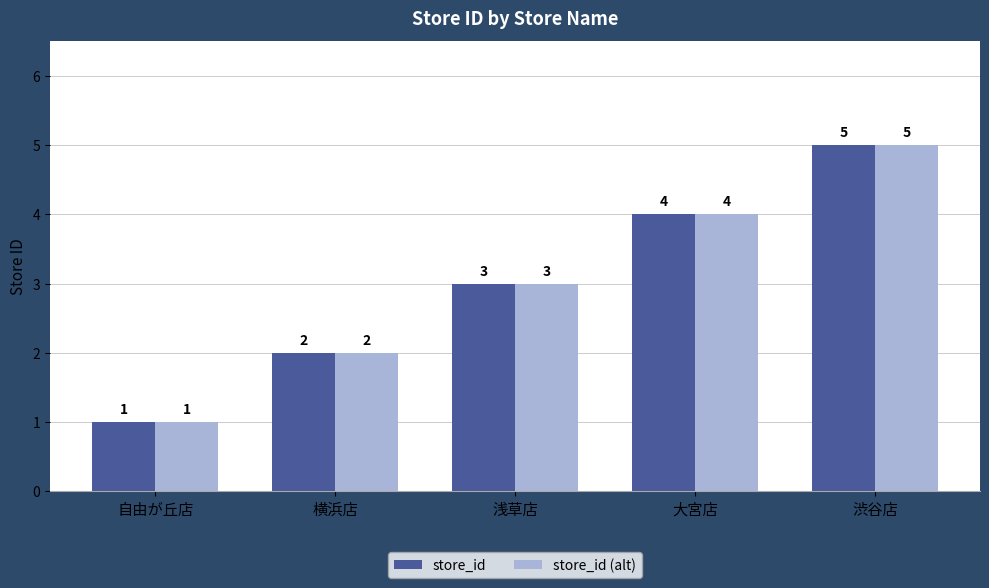

What is the sum of all store_id (alt) values?

15